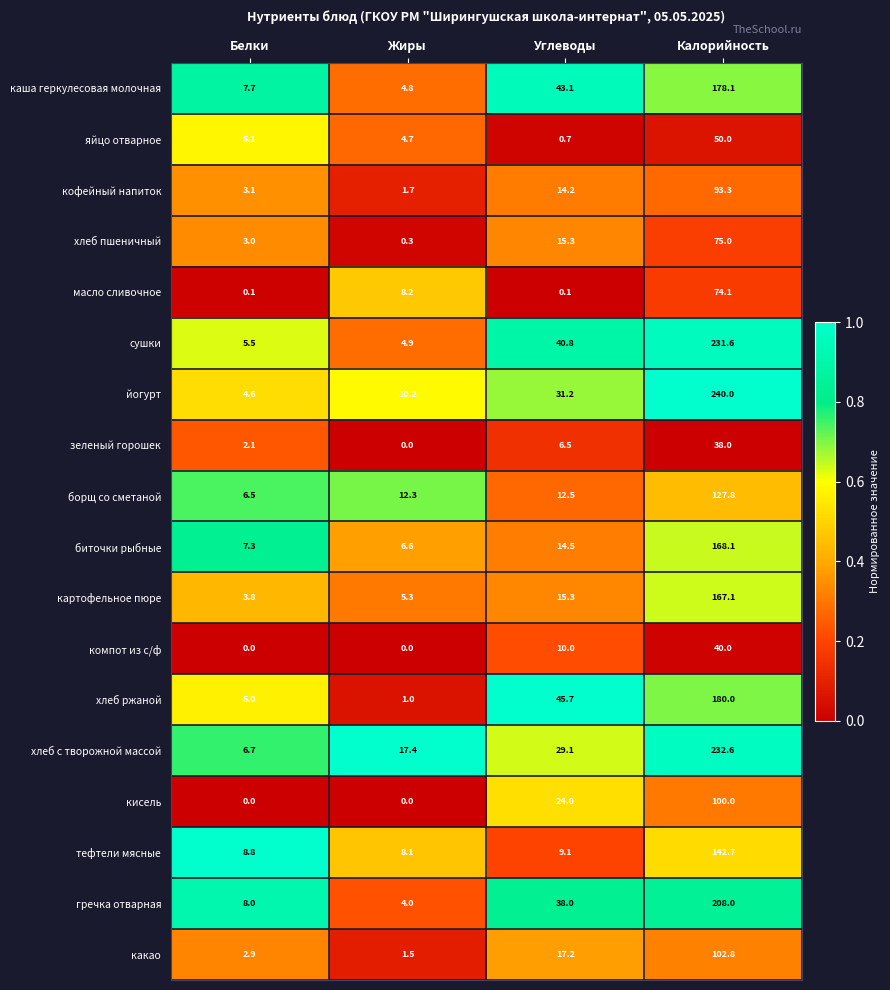

At which label does хлеб ржаной first exceed 45?

Углеводы